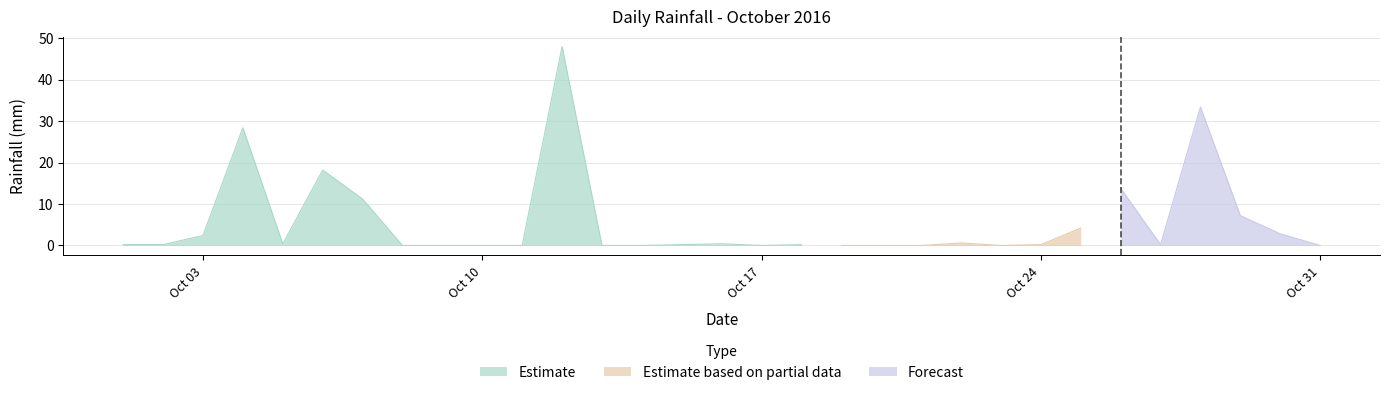

Reading left to right, list all the values displayed in this chart.

2016-10-01=0.2	2016-10-02=0.2	2016-10-03=2.4	2016-10-04=28.4	2016-10-05=0.4	2016-10-06=18.2	2016-10-07=11.2	2016-10-08=0.0	2016-10-09=0.0	2016-10-10=0.0	2016-10-11=0.0	2016-10-12=48.0	2016-10-13=0.0	2016-10-14=0.0	2016-10-15=0.2	2016-10-16=0.4	2016-10-17=0.0	2016-10-18=0.2	2016-10-19=0.0	2016-10-20=0.0	2016-10-21=0.0	2016-10-22=0.6	2016-10-23=0.0	2016-10-24=0.2	2016-10-25=4.2	2016-10-26=13.8	2016-10-27=0.2	2016-10-28=33.4	2016-10-29=7.2	2016-10-30=2.8	2016-10-31=0.0